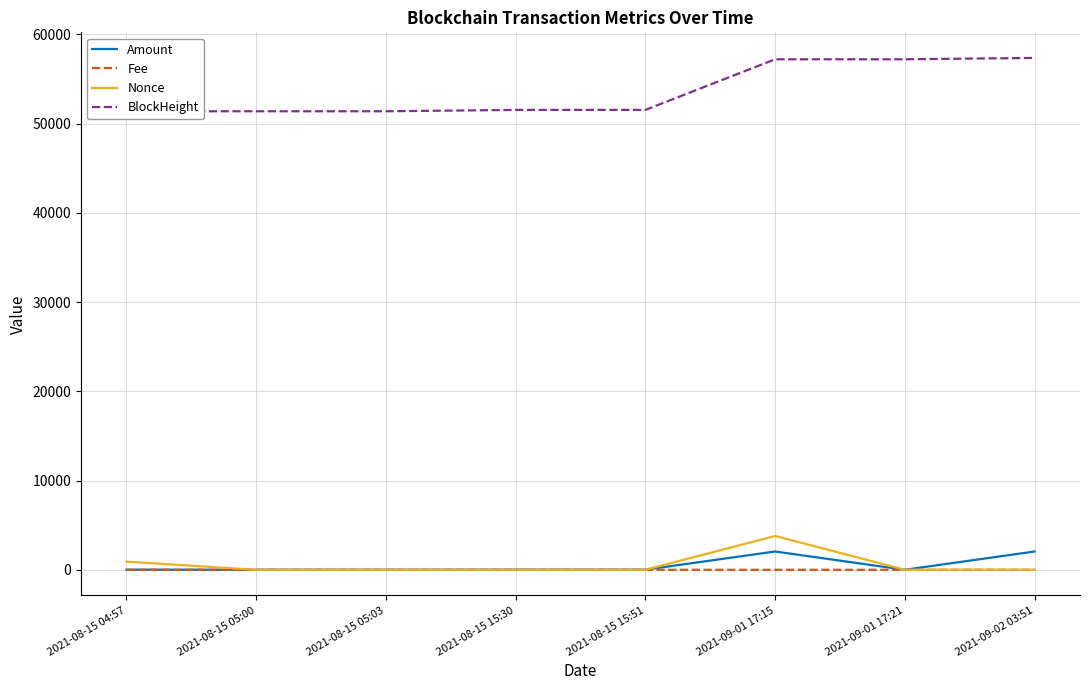

What is the label of the 3rd point from the right?

2021-09-01 17:15